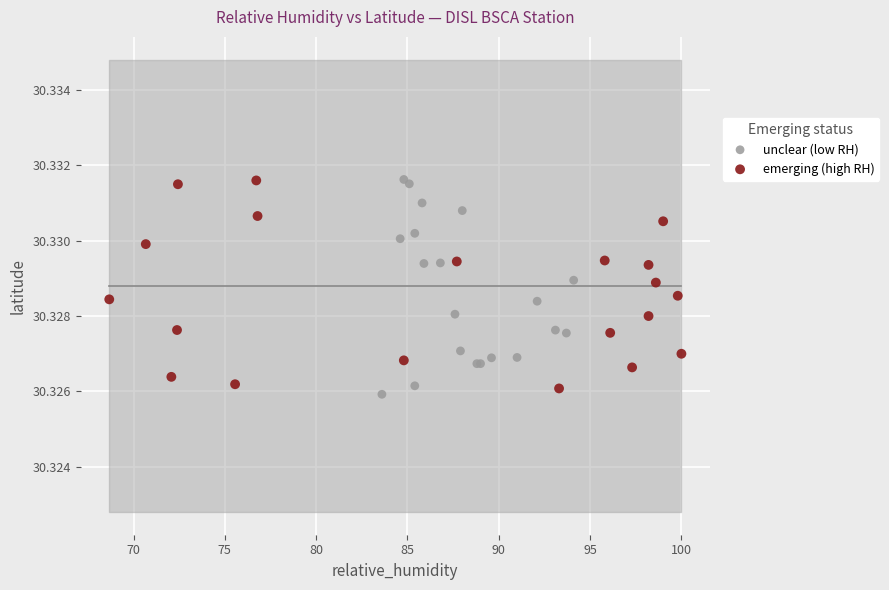

Which series reaches the minimum Y coordinate?

unclear (low RH)